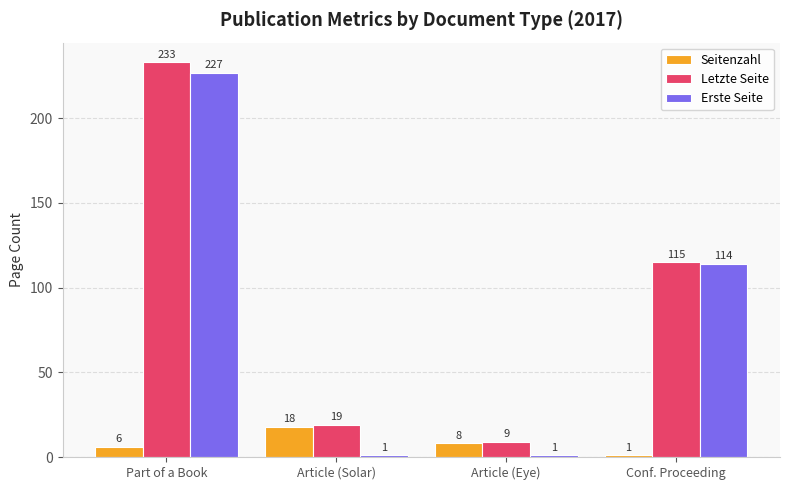

What is the difference between the Seitenzahl values at Article (Solar) and Conf. Proceeding?

17